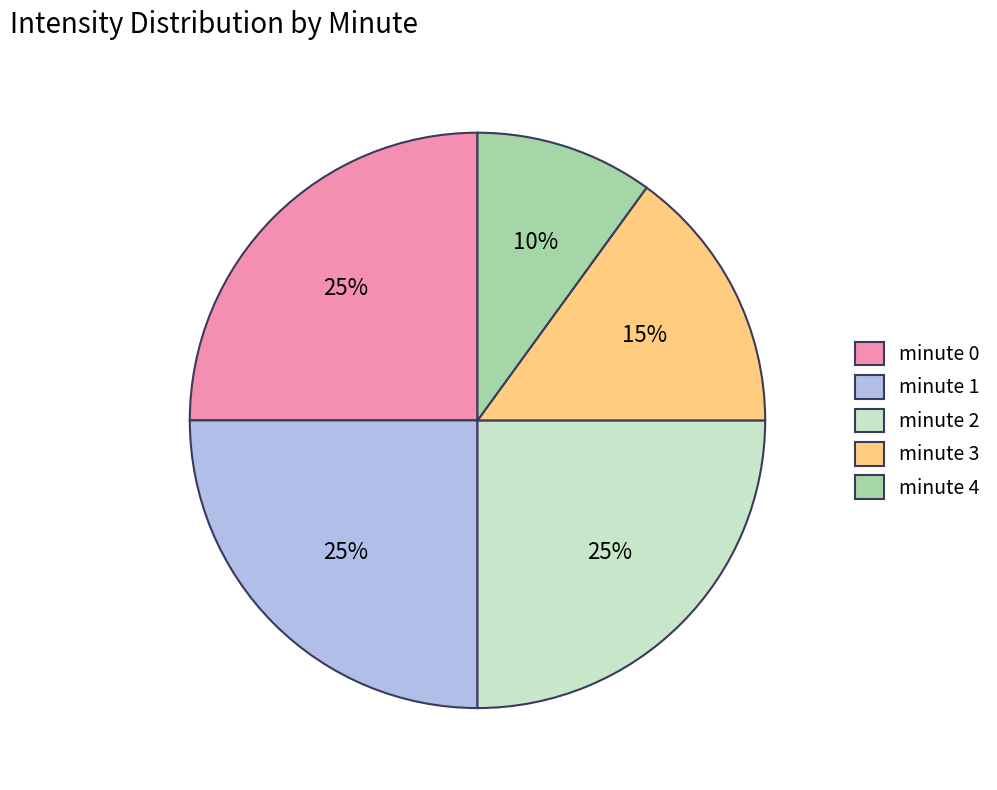

Do minute 3 and minute 0 together represent more than half of the pie?

No